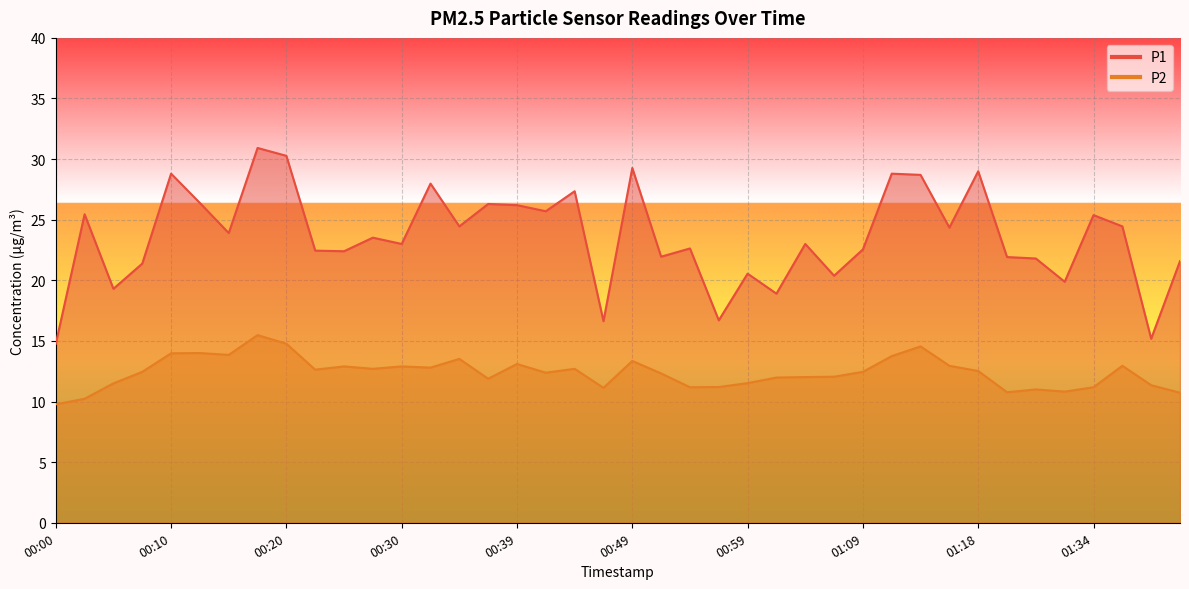

How many lines are shown in the chart?

2